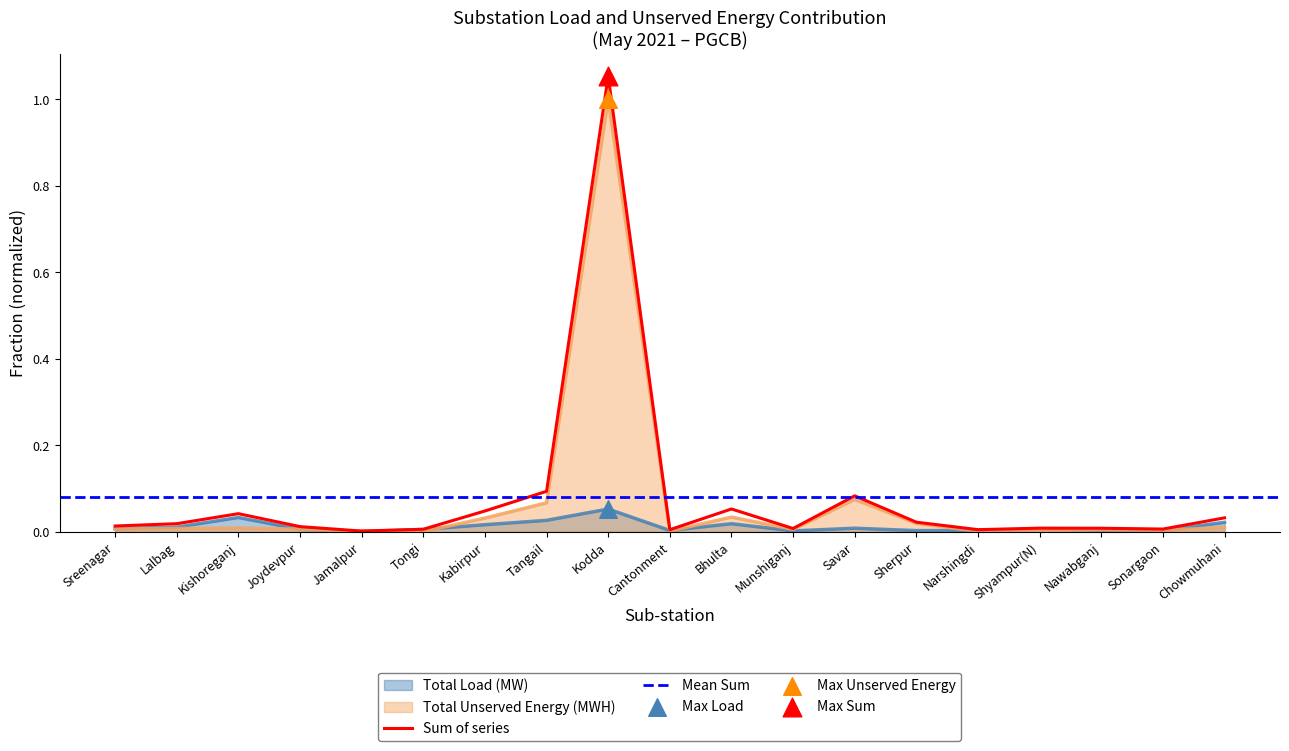

At which category is the sum across all series the highest?

Kodda